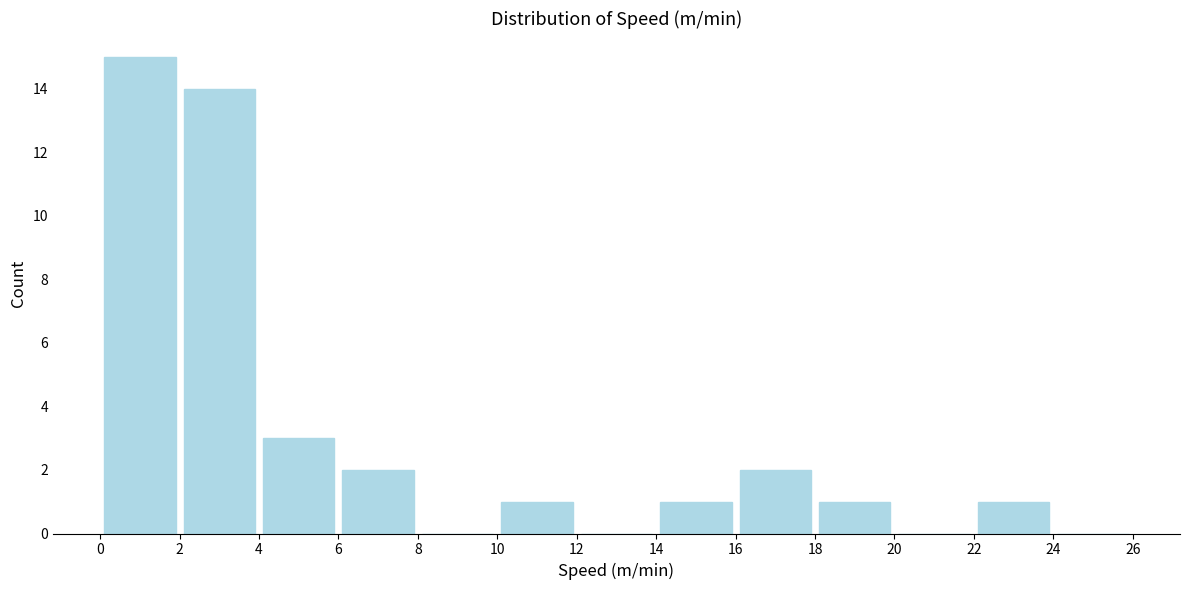

What is the height of the bar covering 22 to 24 on the x-axis? The values are not printed on the chart, so give them approximately, as read against the axis.

1